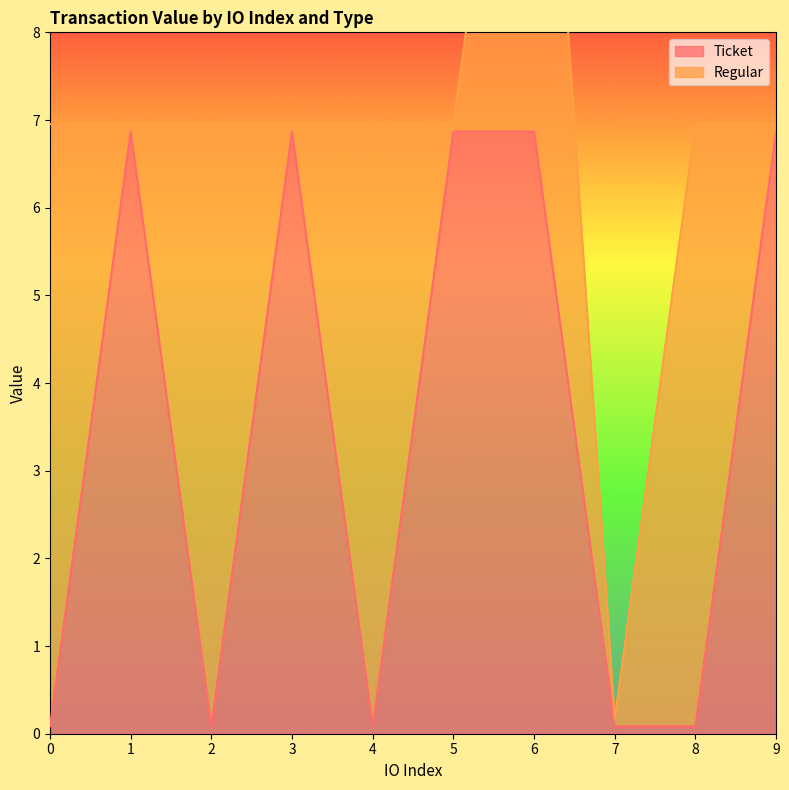

Reading left to right, what are all the values shown in this chart?

0.1	6.9	0.1	6.9	0.1	6.9	6.9	0.1	0.1	6.9